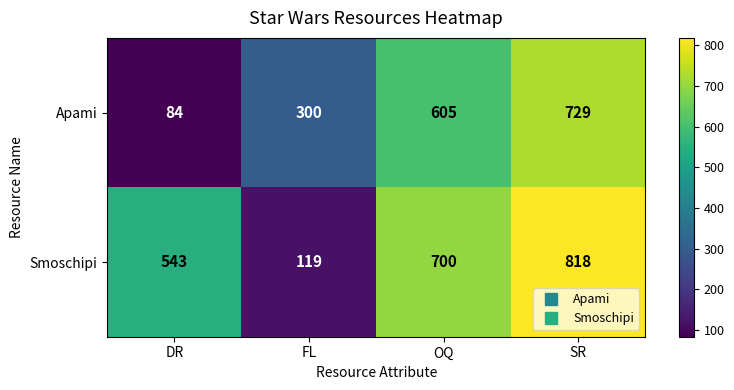

What is the difference between the maximum and second lowest values in the Smoschipi series?

275